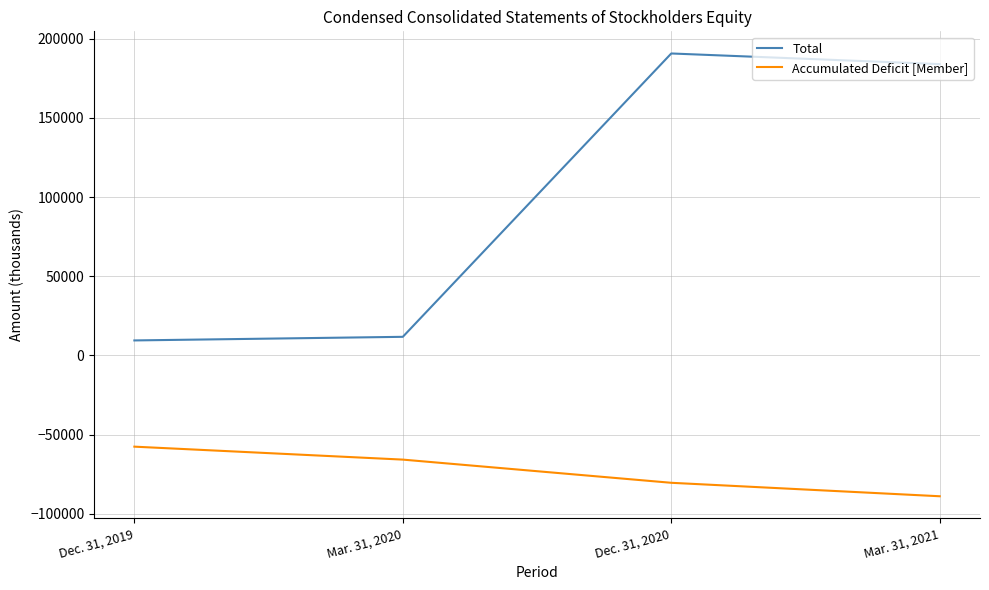

What value does the Total series have at Mar. 31, 2020?

11745